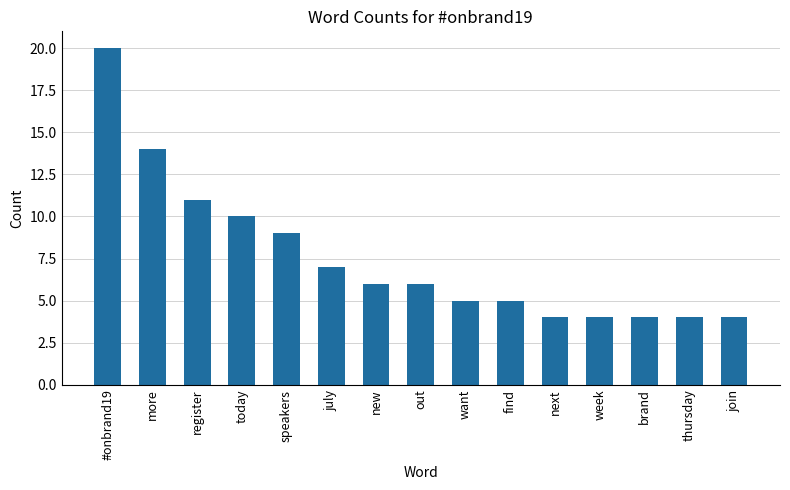

Which category has the highest value across all series?

#onbrand19